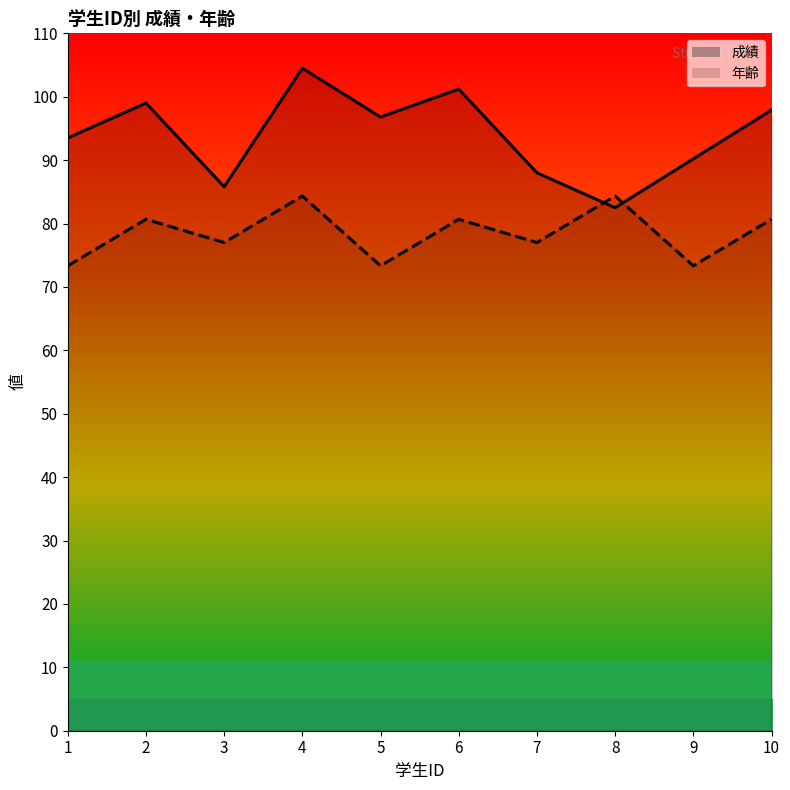

The value of 成績 at 6 is 139.6. True or false?

False